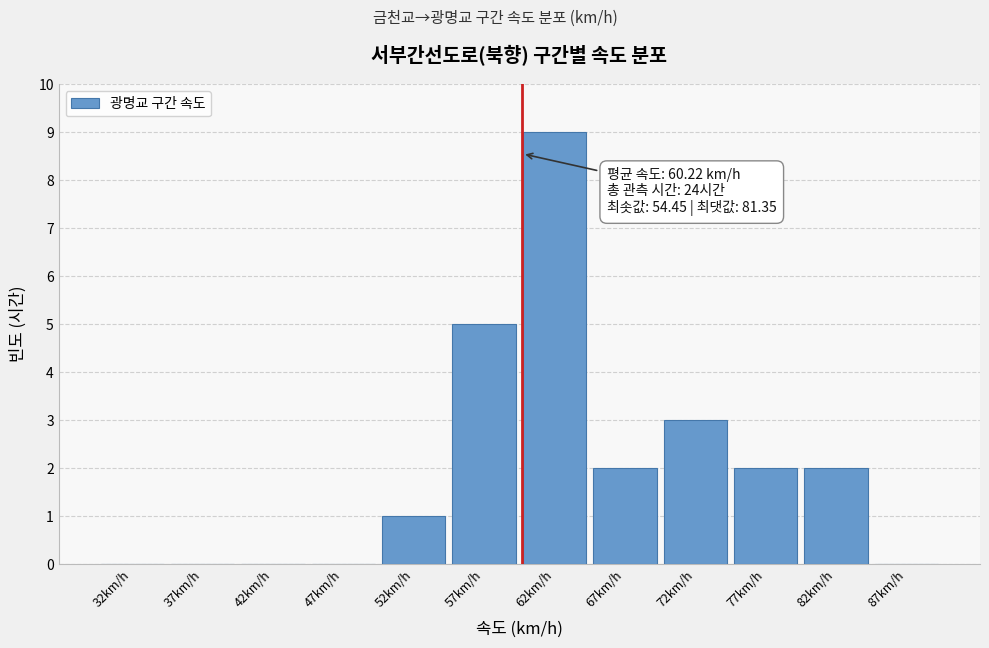

Which range on the x-axis has the tallest bar?

60 to 65